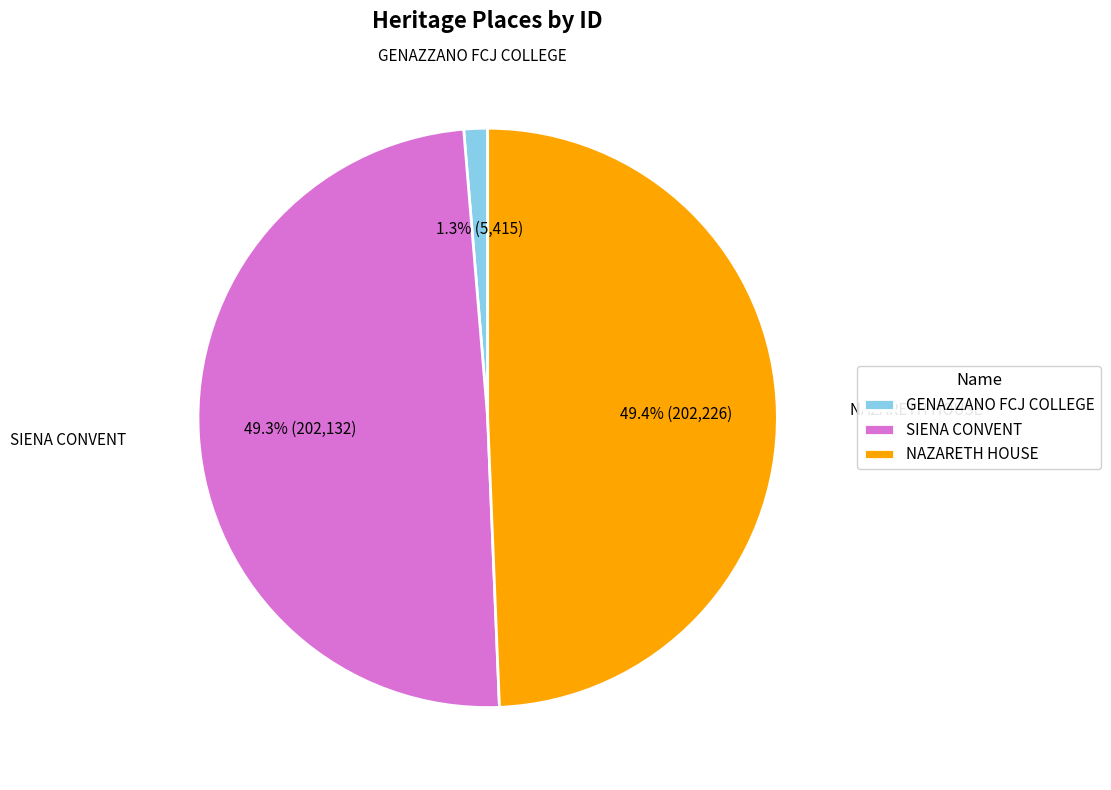

Count the number of slices in the pie.

3